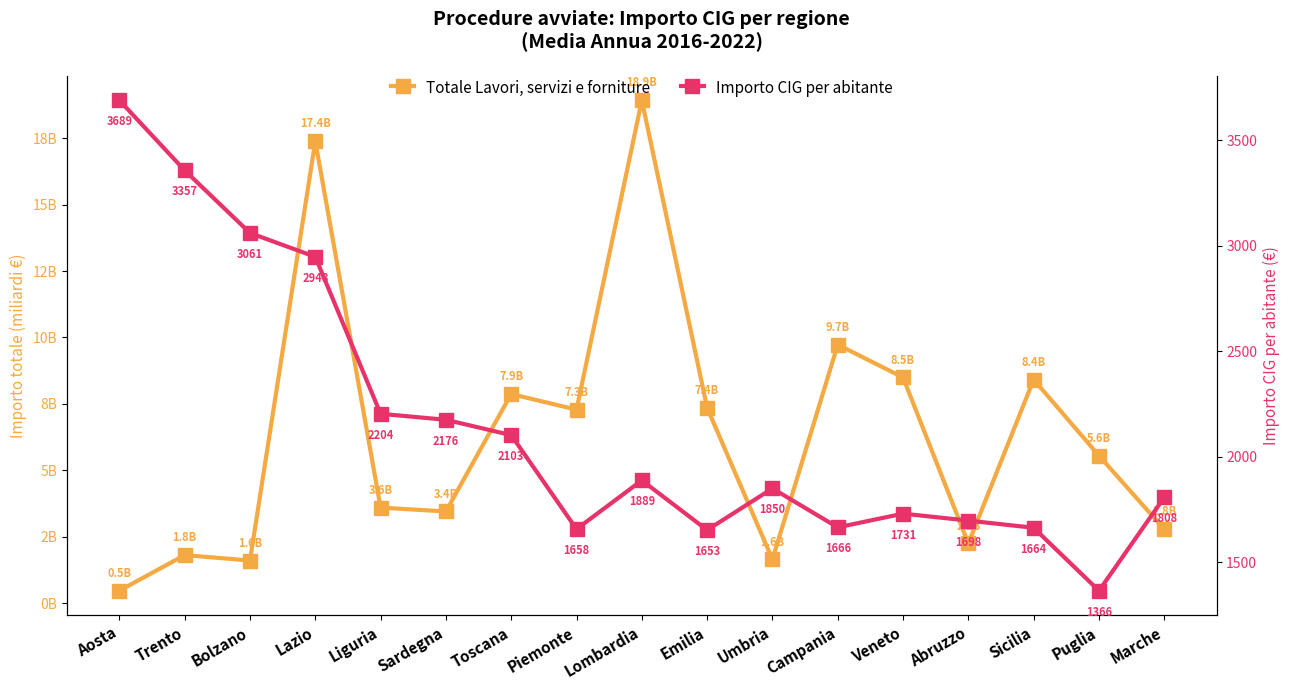

What is the difference between the maximum and minimum values in the Importo CIG per abitante series?

2323.4